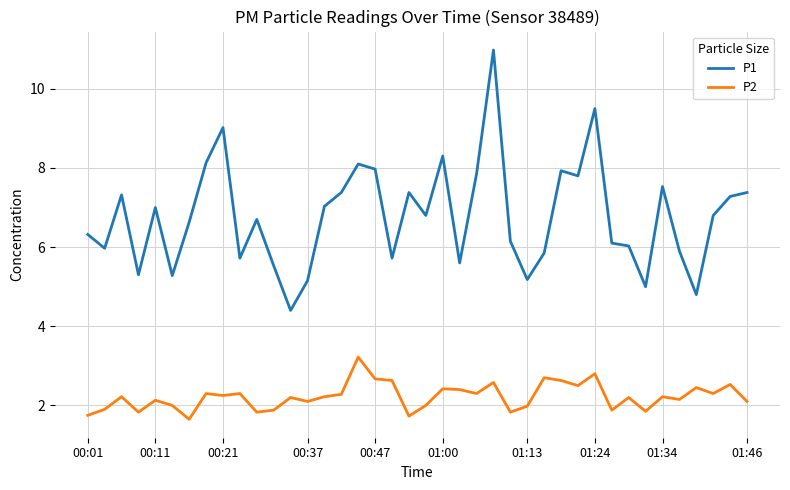

Rank the series by their average value, from lowest to highest.

P2, P1